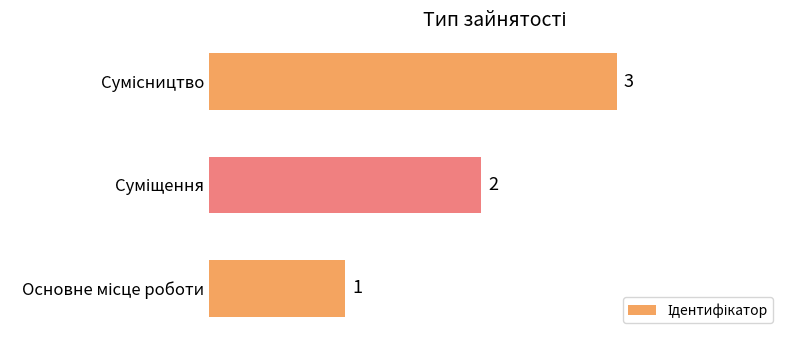

Are the bars grouped side by side (vs. stacked)?

No